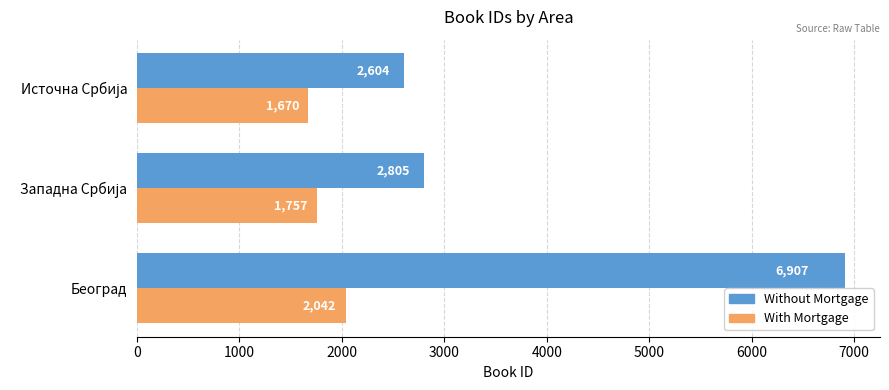

What is the sum of all With Mortgage values?

5469